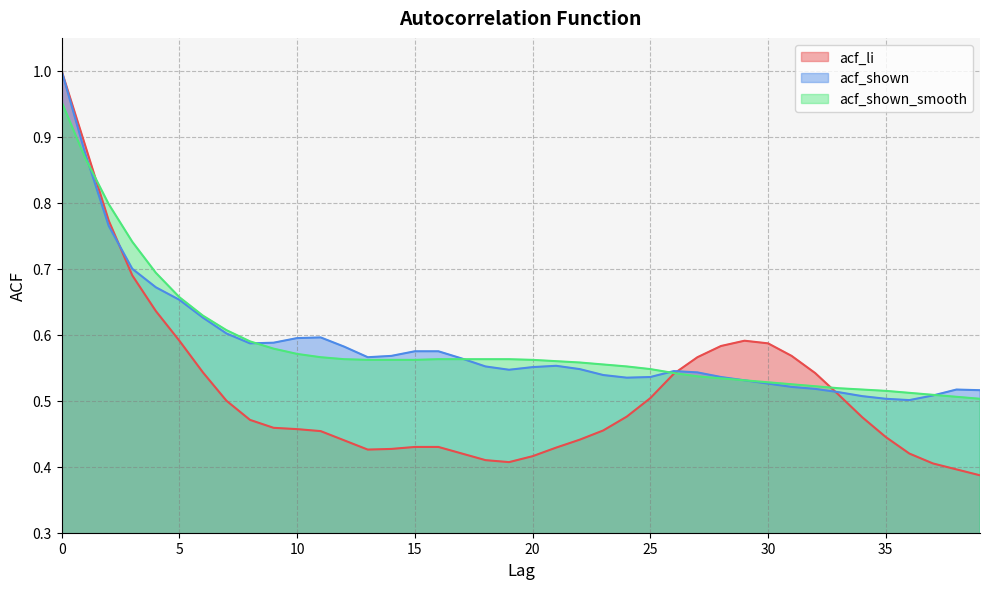

Is it true that acf_li equals 0.4 at 17?

True